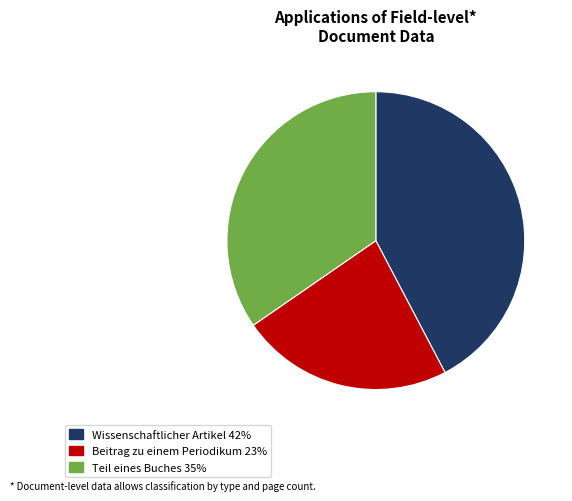

Is there a majority slice in this chart?

No